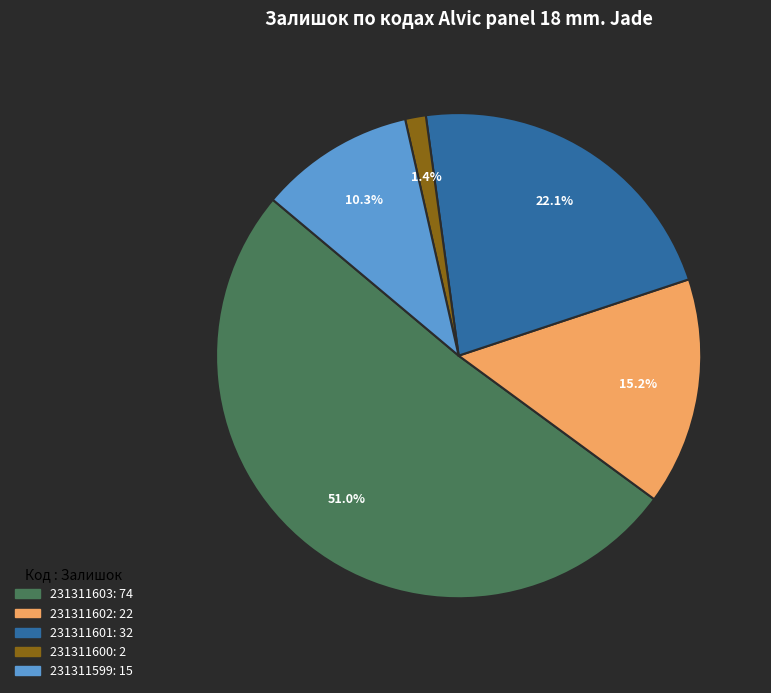

To the nearest percent, what percentage of the pie is 231311600?

1%